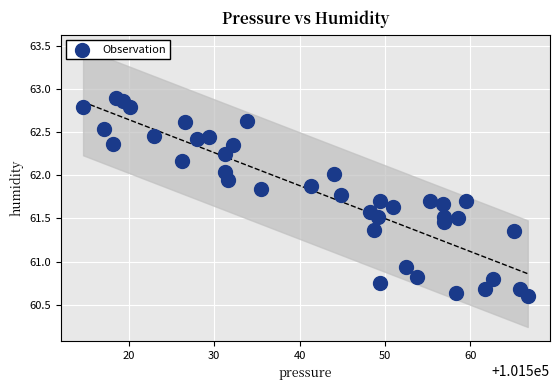

What is the range of X values (max minus min)?

52.1